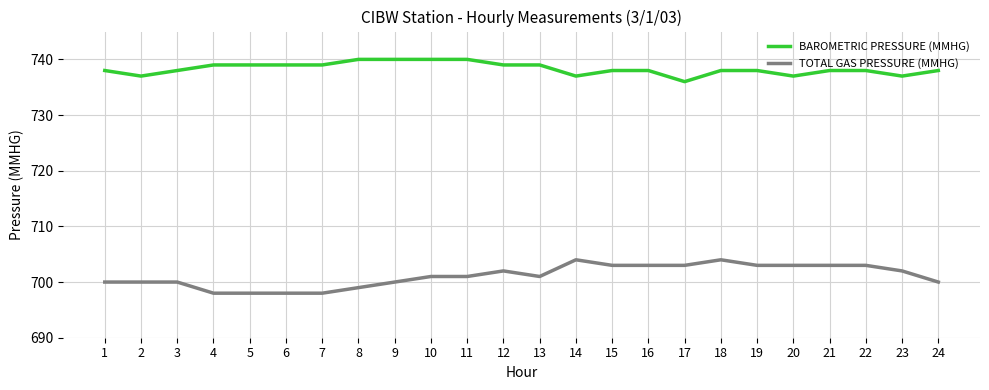

True or false: TOTAL GAS PRESSURE (MMHG) and BAROMETRIC PRESSURE (MMHG) intersect in this chart.

False